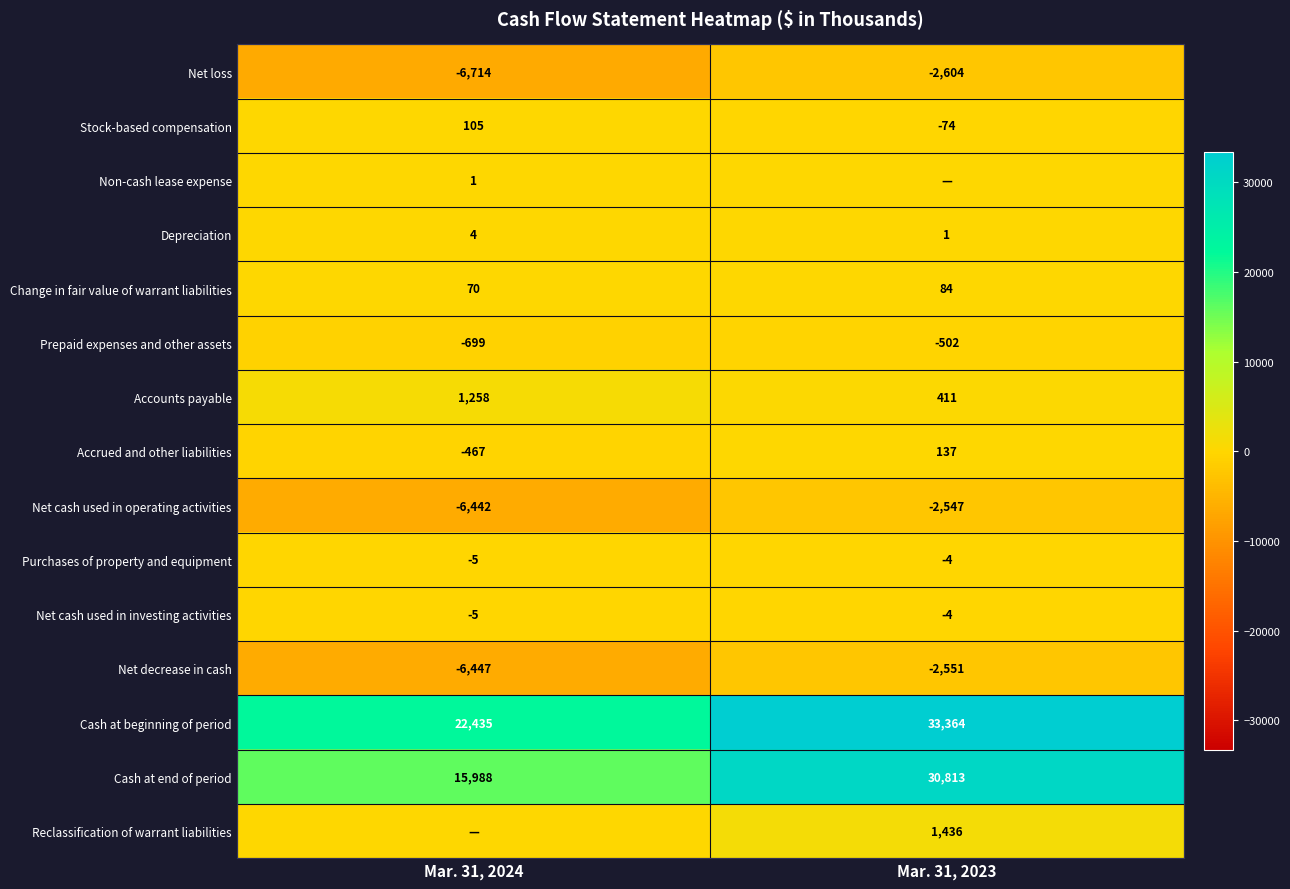

The Stock-based compensation series shows -16 at Mar. 31, 2023. True or false?

False